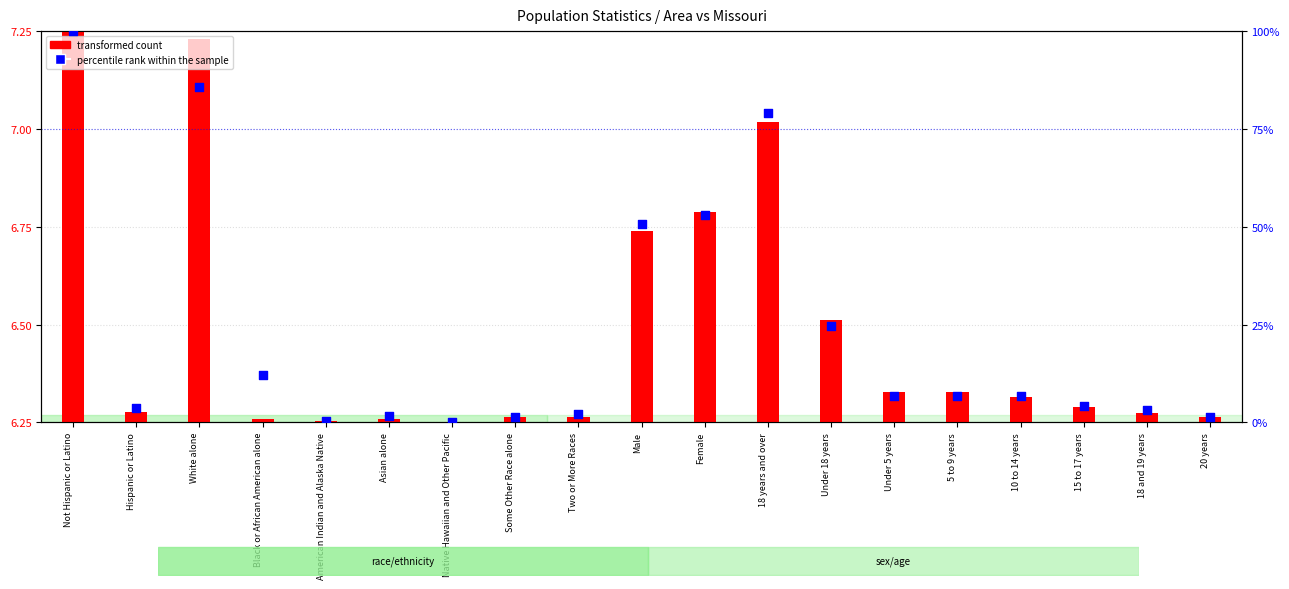

Which series reaches the maximum Y coordinate?

percentile rank within the sample